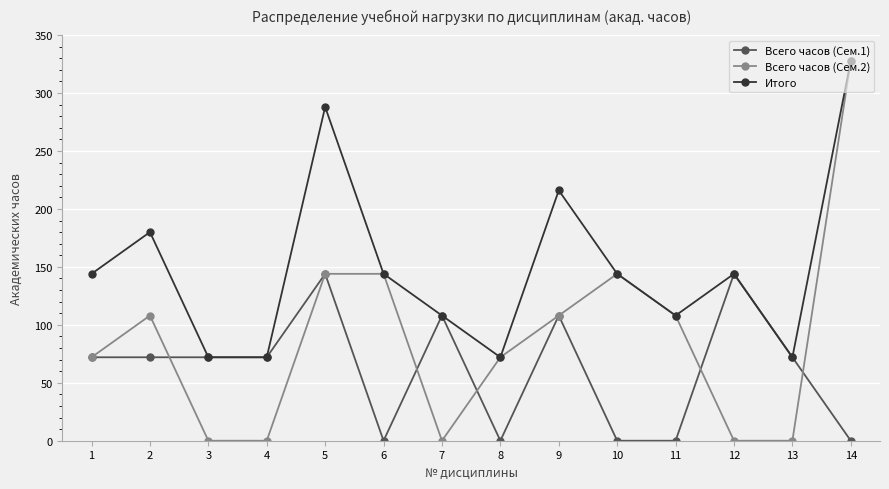

Between 8 and 9, which series saw the biggest shift?

Итого